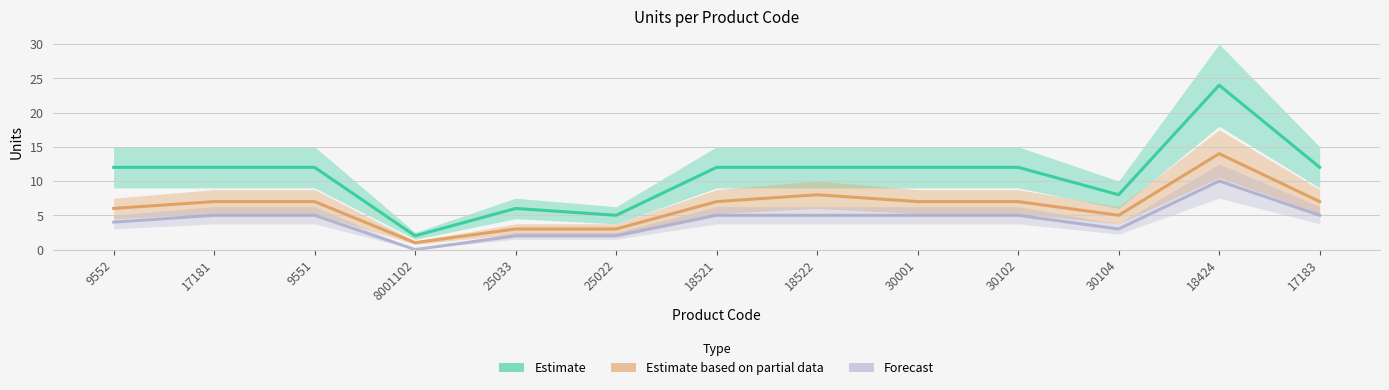

Between 8001102 and 17183, which series saw the biggest shift?

Estimate